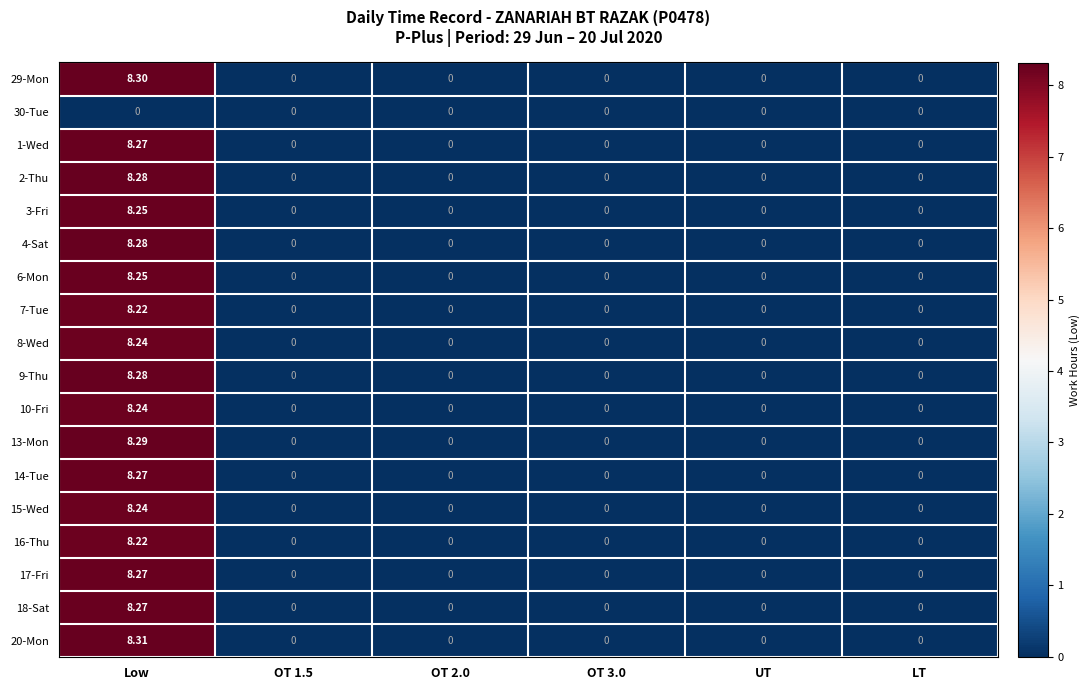

Which series has the largest range (max minus min)?

20-Mon